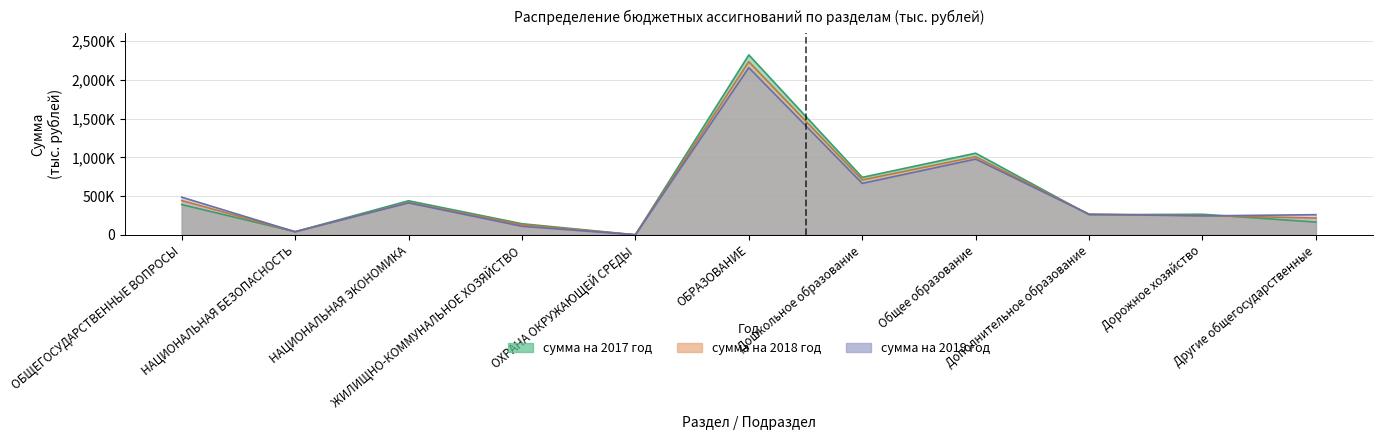

Where is the first local minimum for сумма на 2018 год?

НАЦИОНАЛЬНАЯ БЕЗОПАСНОСТЬ